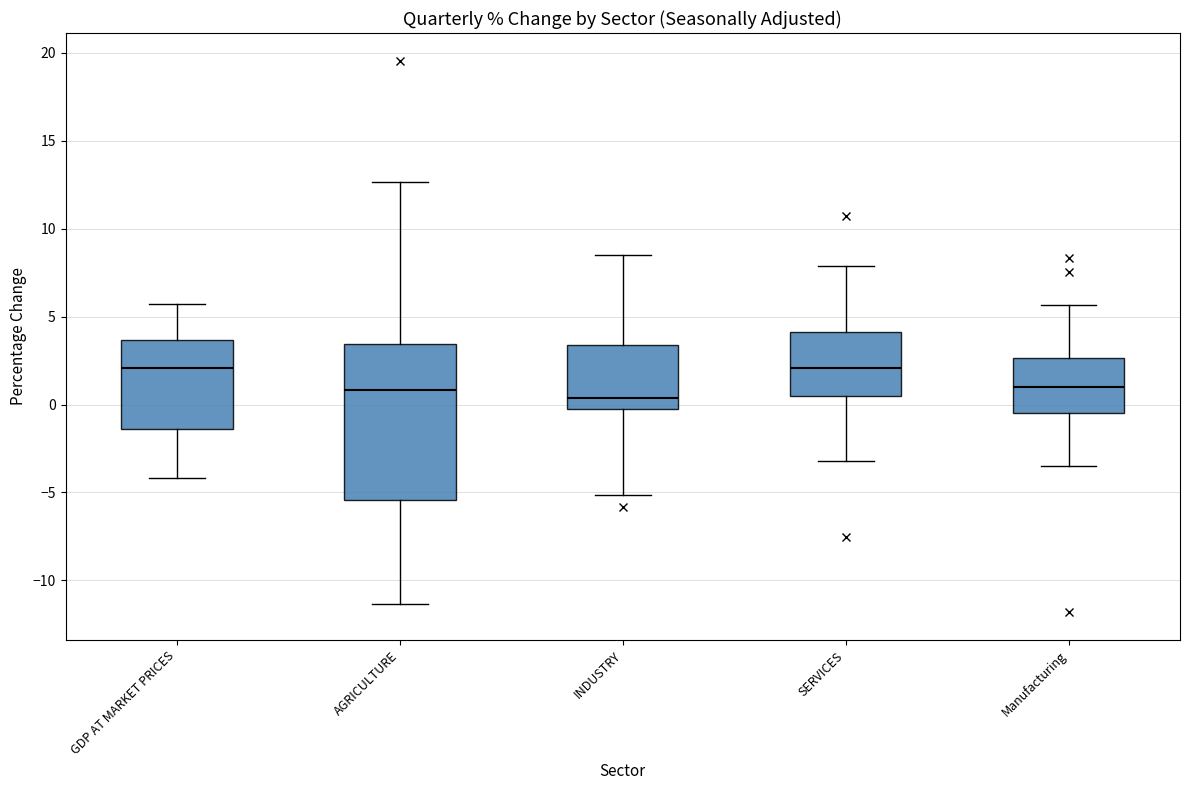

Where is the upper edge of the box for GDP AT MARKET PRICES on the y-axis? The values are not printed on the chart, so give them approximately, as read against the axis.

3.5